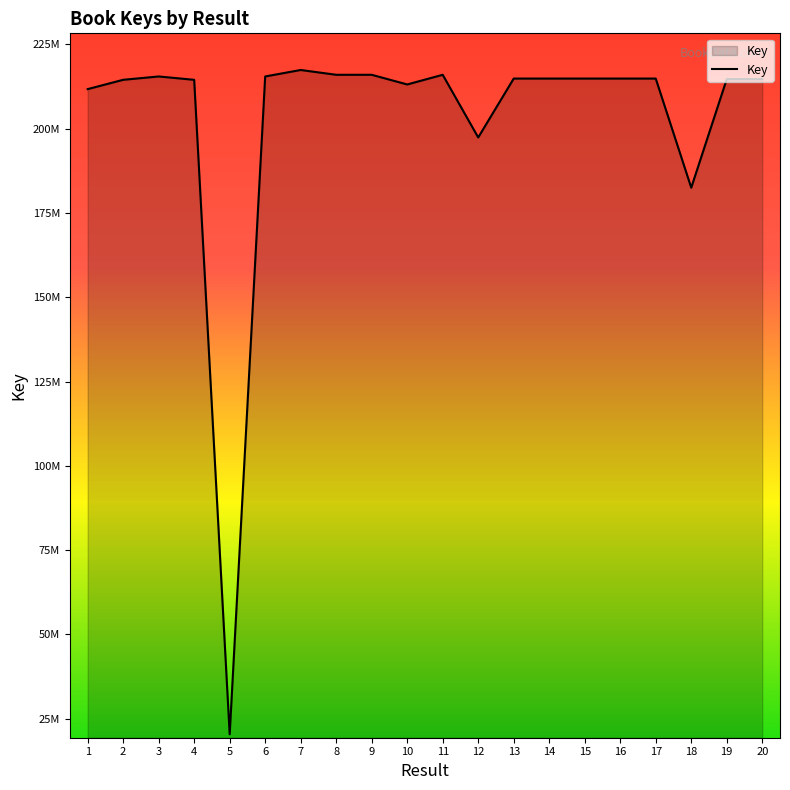

What is the greatest value displayed?

217397304